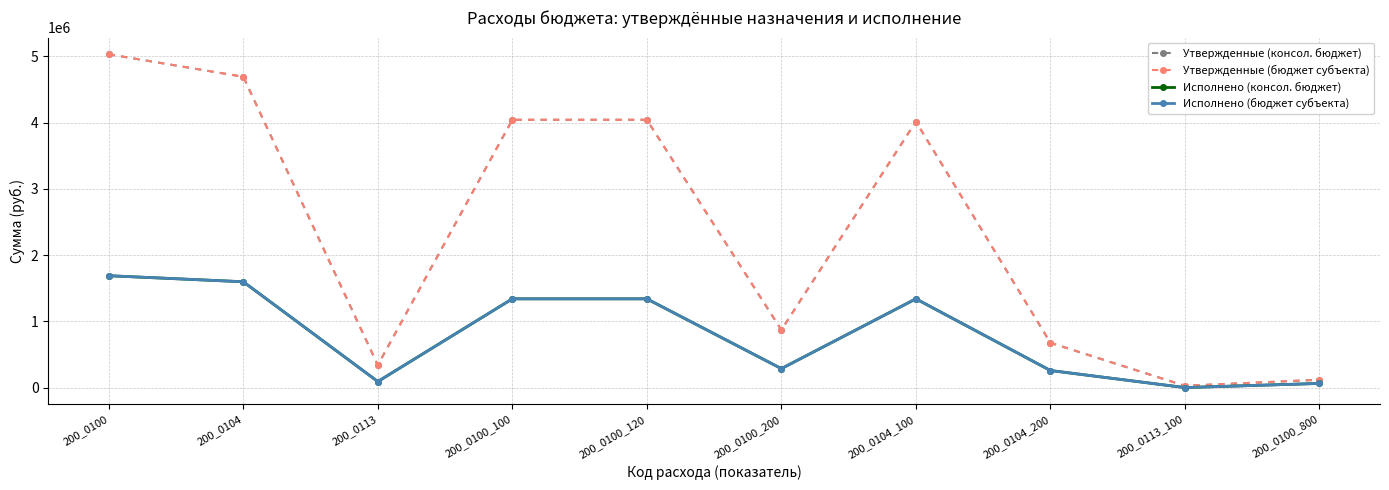

Does the chart have visible grid lines?

Yes